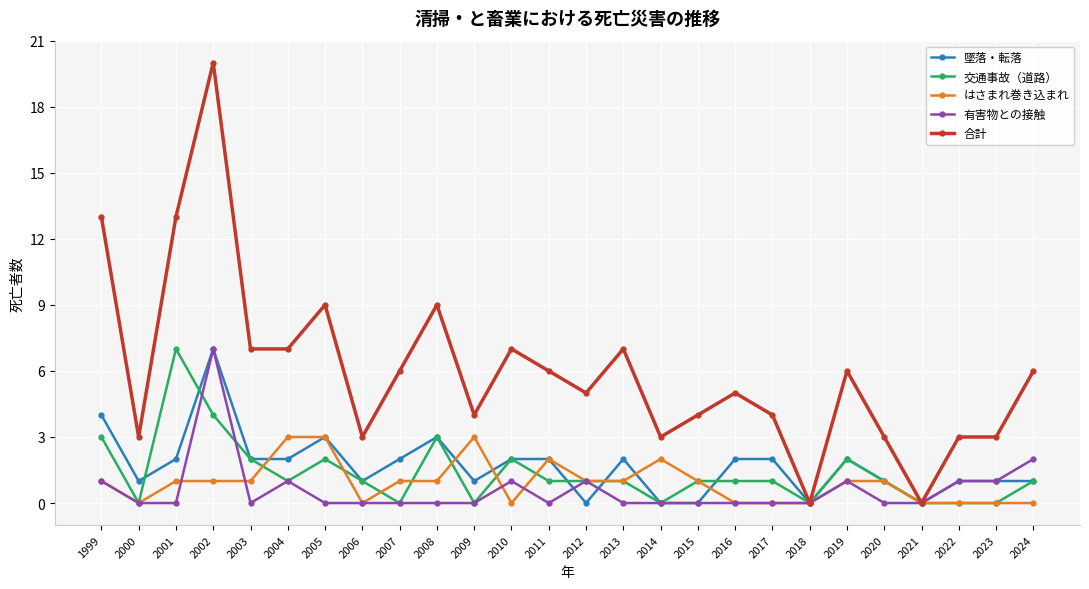

Between 2000 and 2010, which series saw the biggest shift?

合計